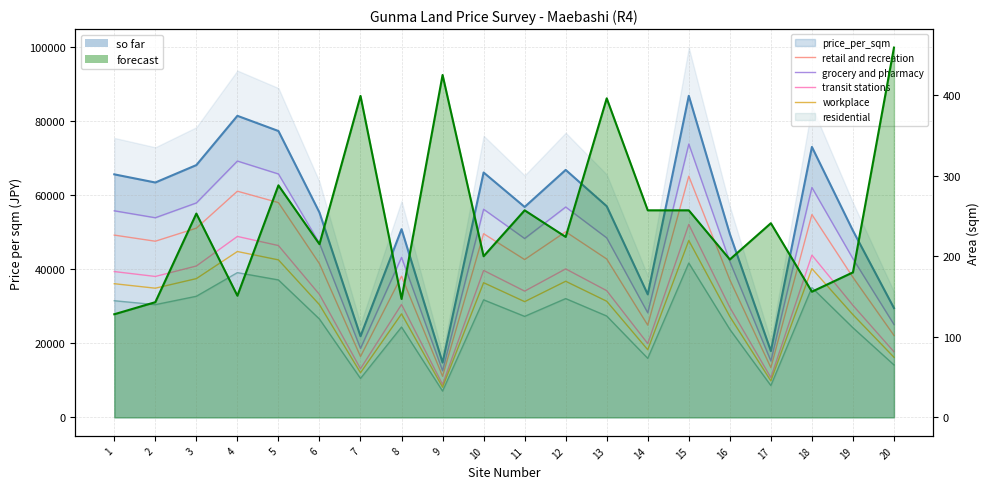

Which category has the lowest value in the grocery and pharmacy series?

9